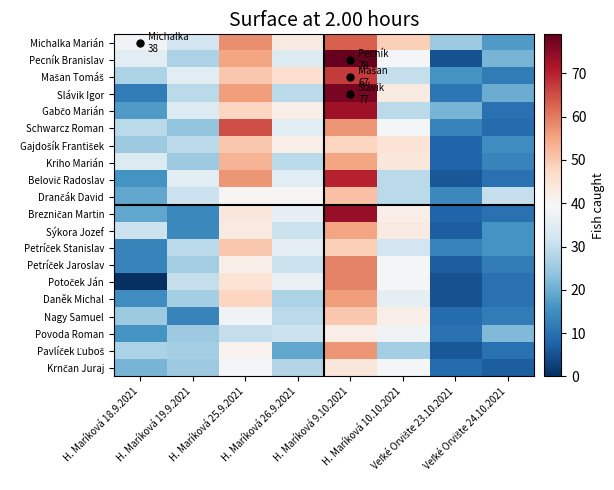

How many categories are shown in the chart?

8